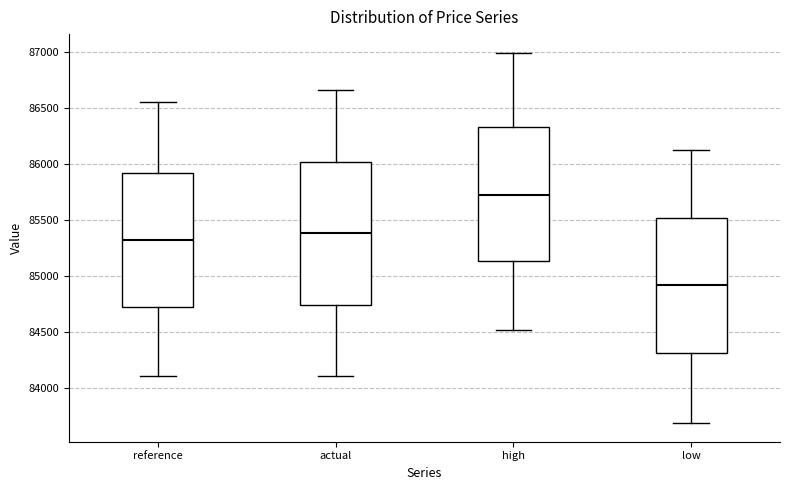

Where does the upper whisker of the box for actual end on the y-axis? The values are not printed on the chart, so give them approximately, as read against the axis.

86650